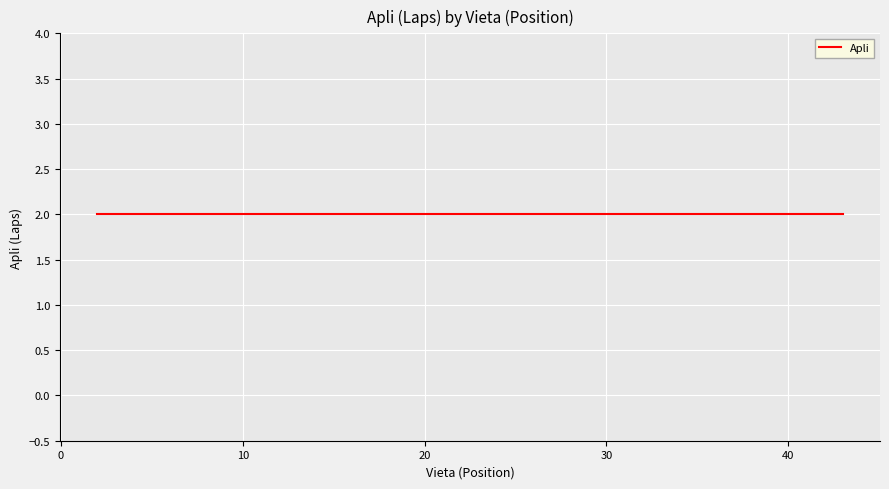

What is the smallest value displayed?

2